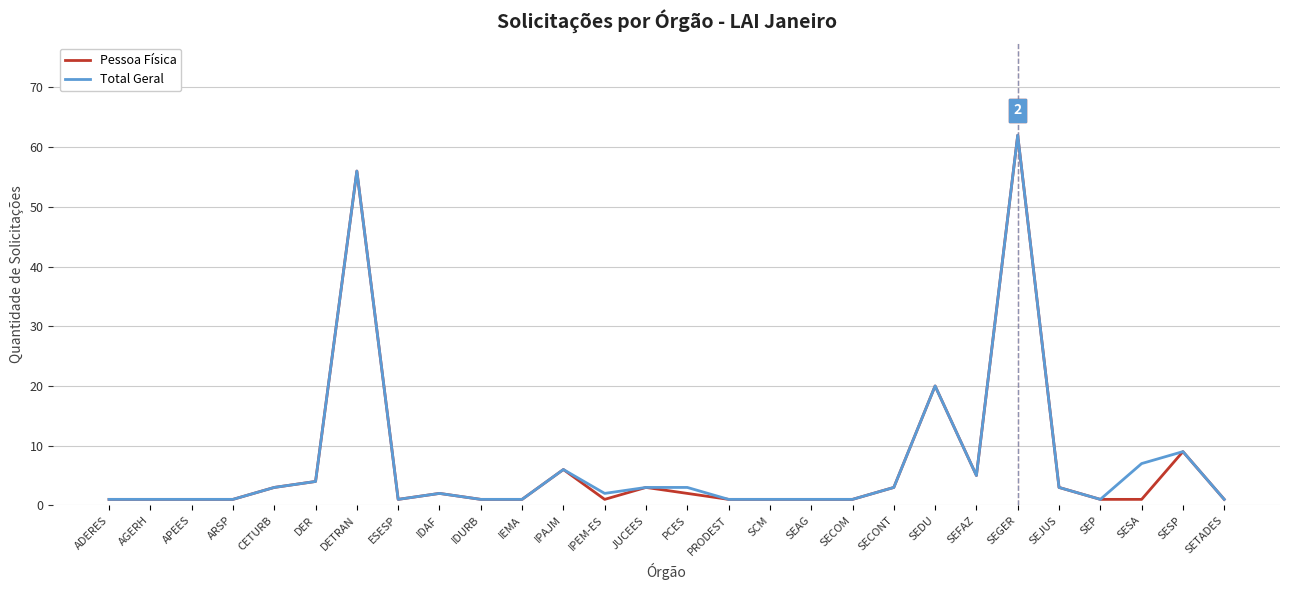

Reading left to right, list all the values displayed in this chart.

Pessoa Física: 1	1	1	1	3	4	56	1	2	1	1	6	1	3	2	1	1	1	1	3	20	5	62	3	1	1	9	1
Total Geral: 1	1	1	1	3	4	56	1	2	1	1	6	2	3	3	1	1	1	1	3	20	5	62	3	1	7	9	1